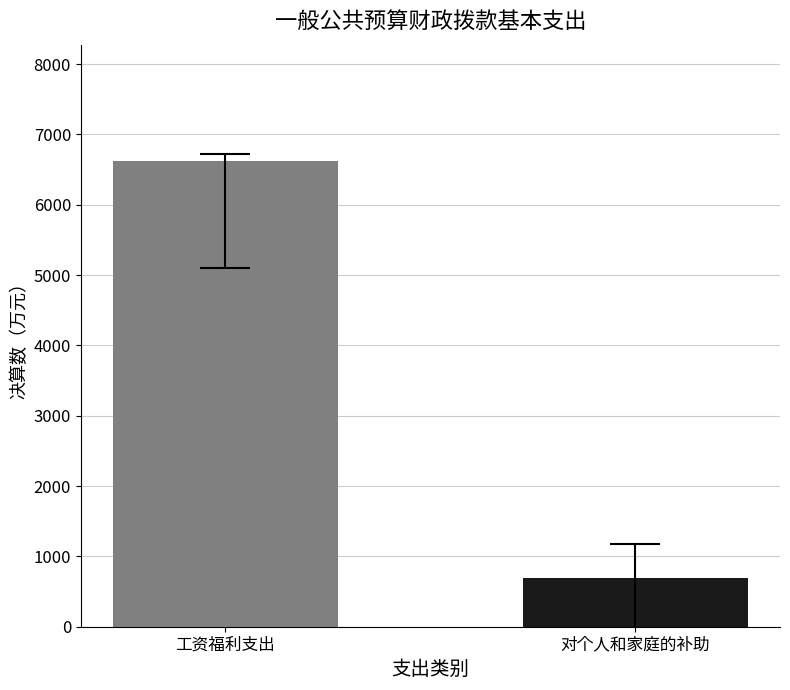

What is the maximum value shown in the chart?

6620.1